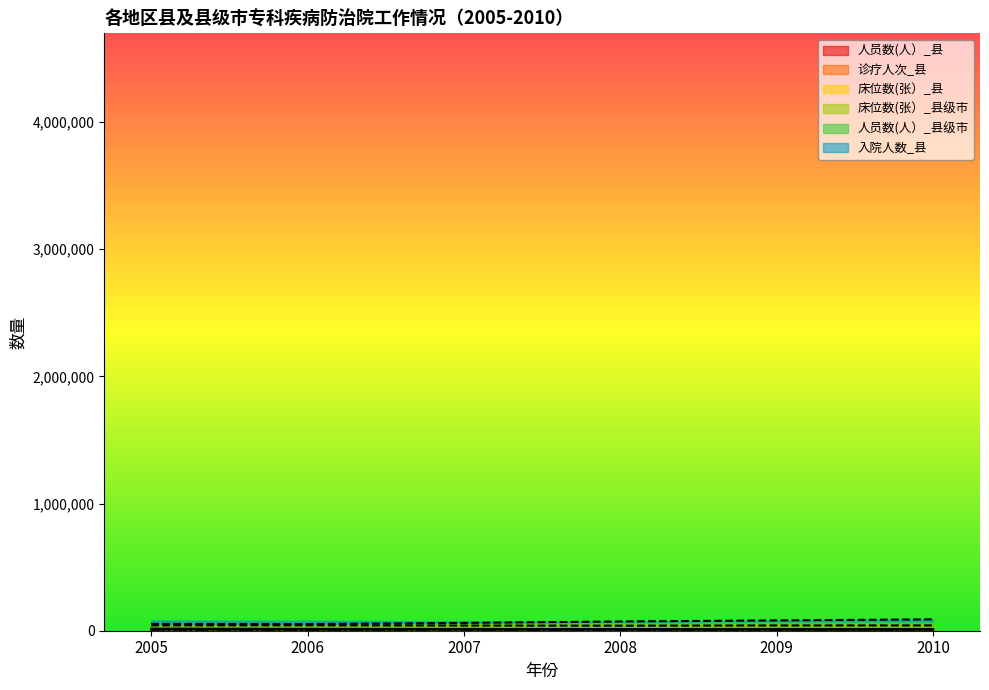

In 人员数(人）_县级市, how many points are lower than both neighbors (excluding endpoints)?

1